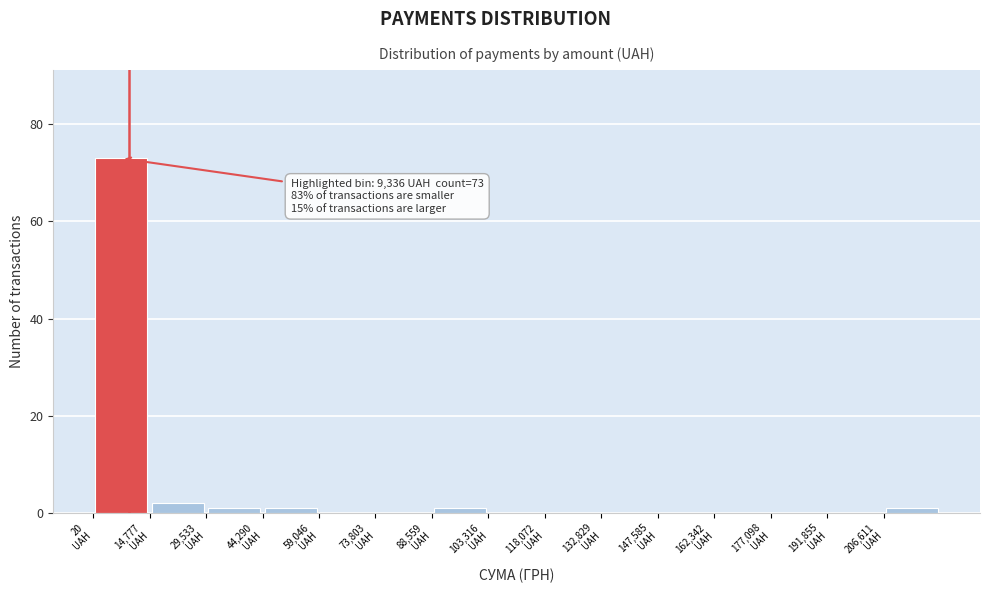

Which range on the x-axis has the tallest bar?

0 to 14000